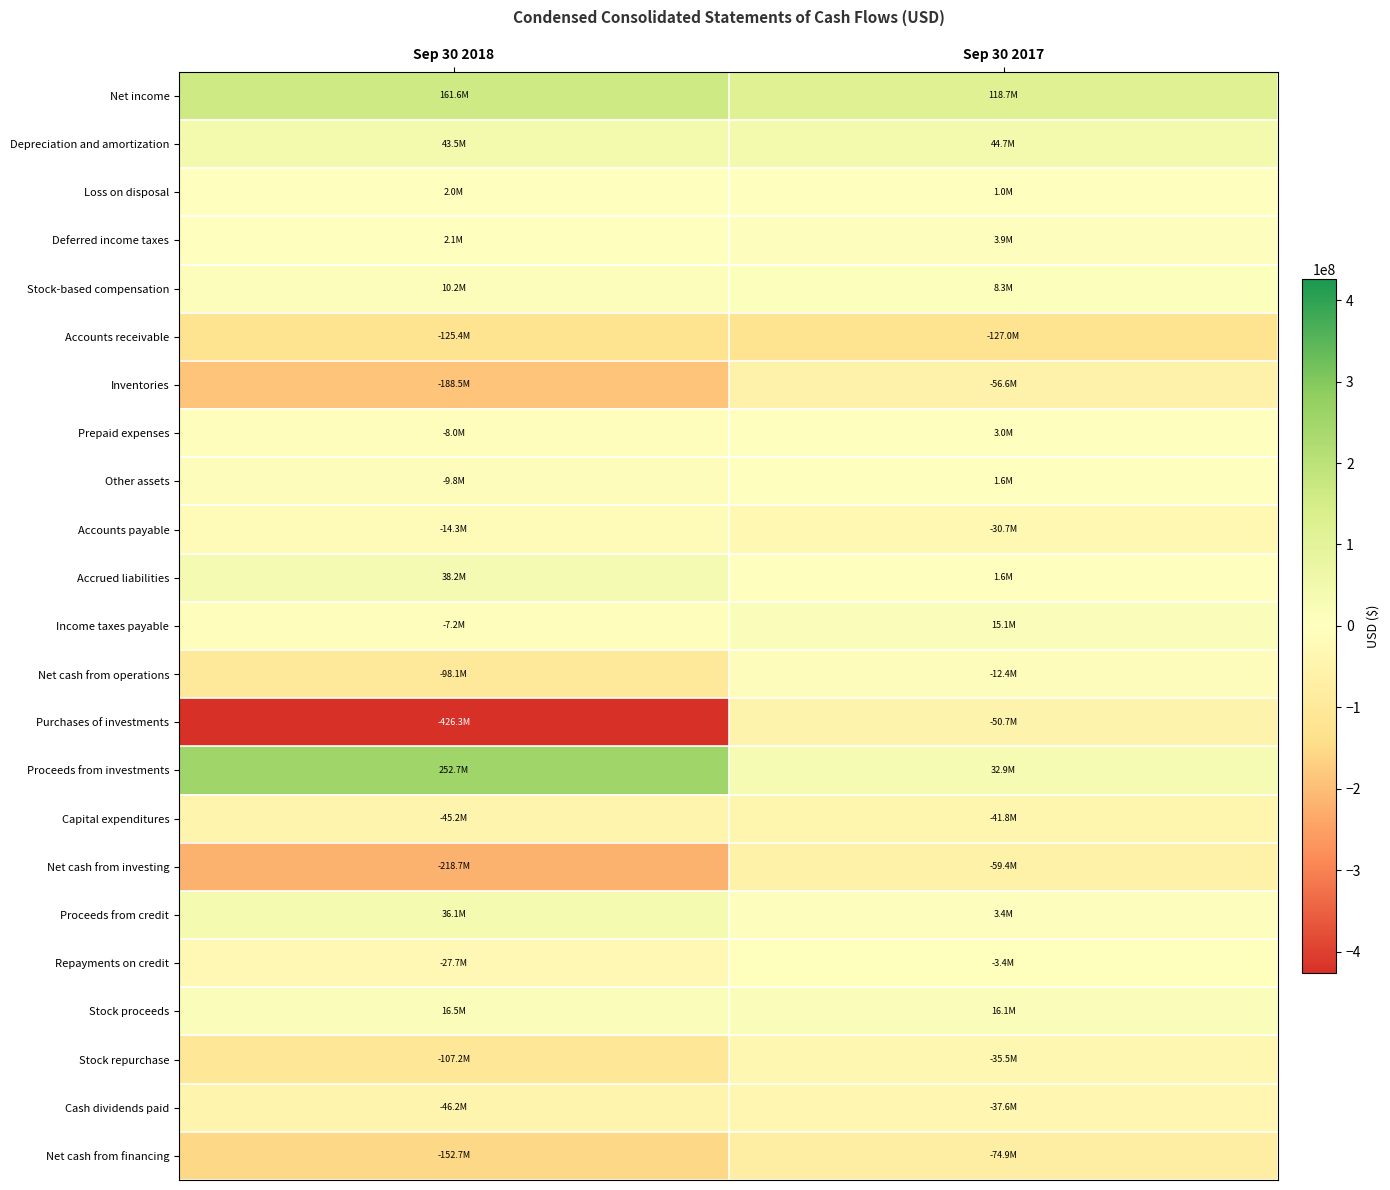

At which category is the sum across all series the highest?

Sep 30 2017